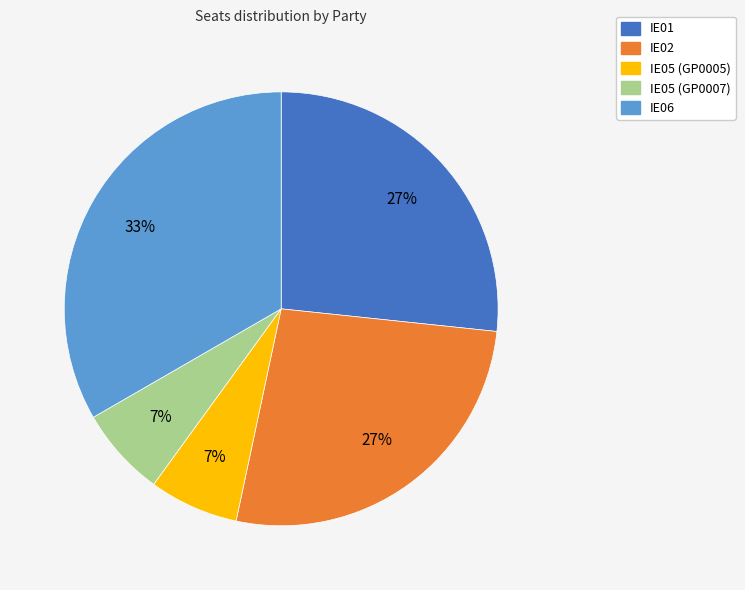

Is it true that IE05 (GP0007) is 7% of the pie?

True